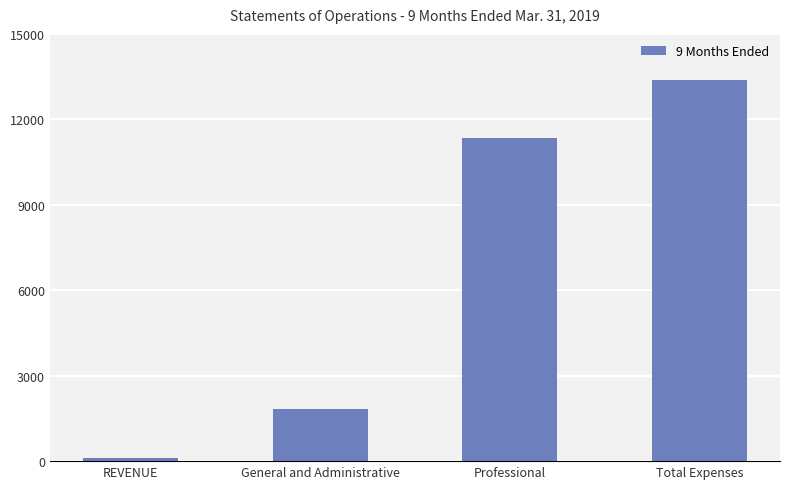

What is the sum of all values?

26637